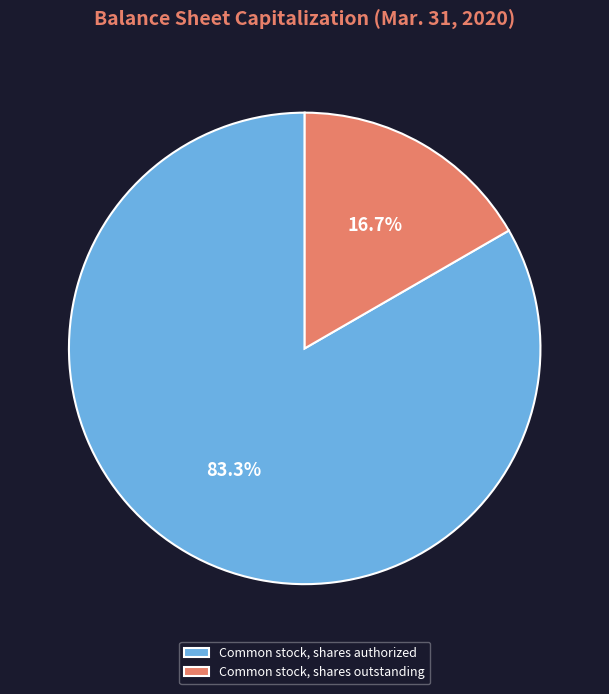

Between Common stock, shares outstanding and Common stock, shares authorized, which is larger?

Common stock, shares authorized